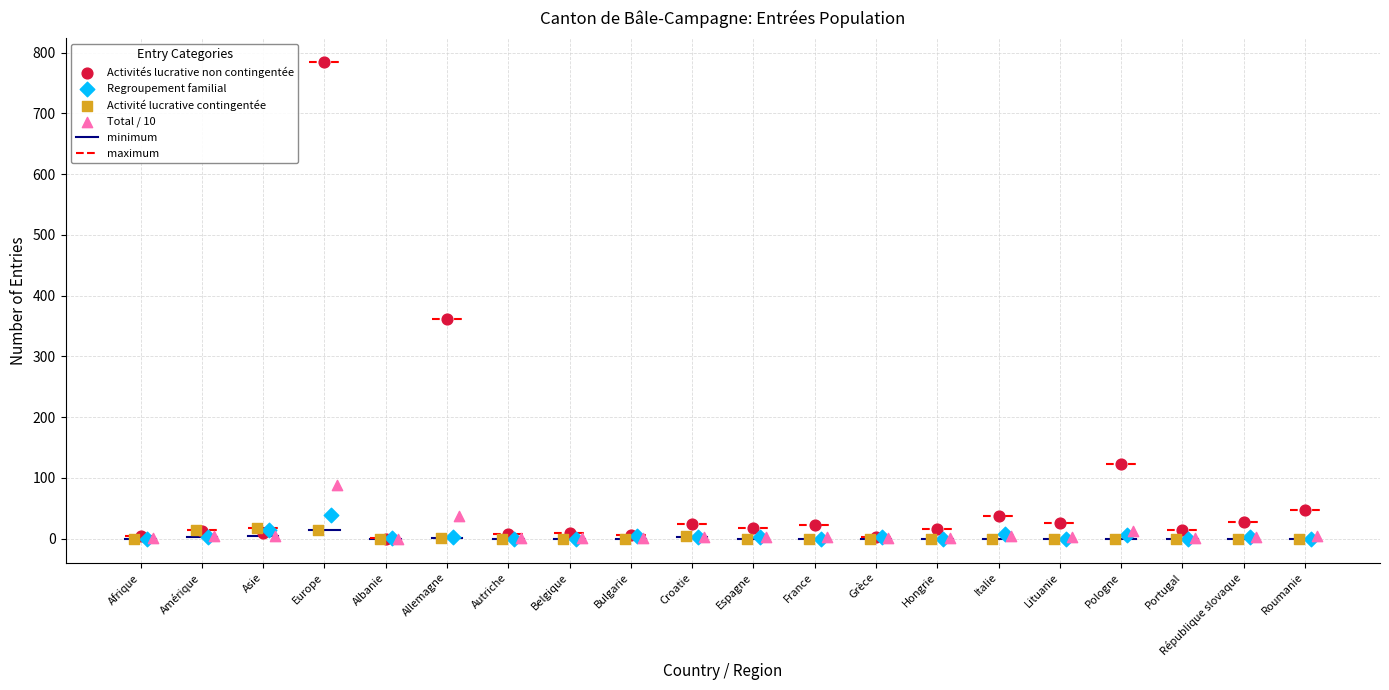

Which series reaches the maximum Y coordinate?

Activités lucrative non contingentée